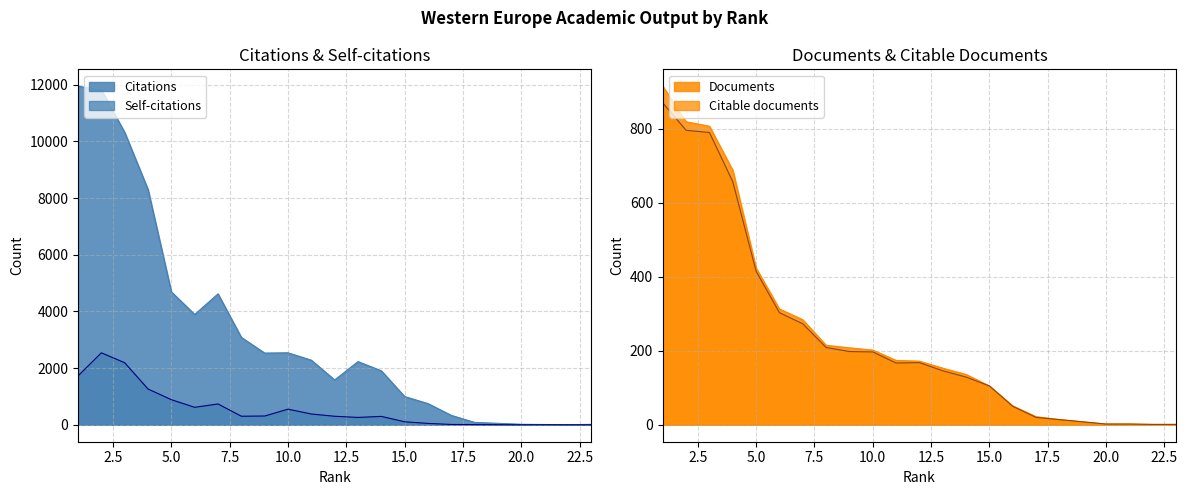

At which category is the sum across all series the highest?

2